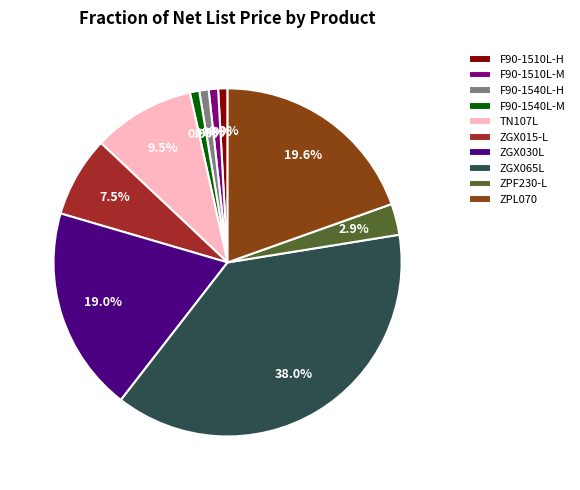

Between ZGX065L and F90-1540L-H, which is larger?

ZGX065L